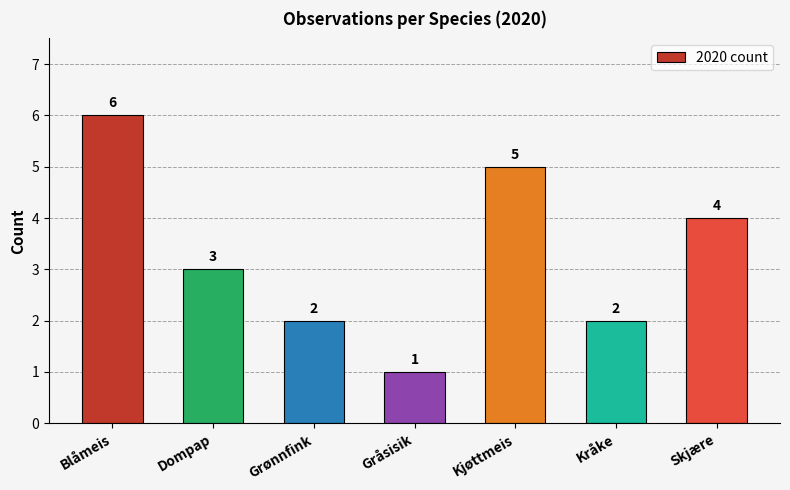

Is it true that the value at Dompap is 3?

True